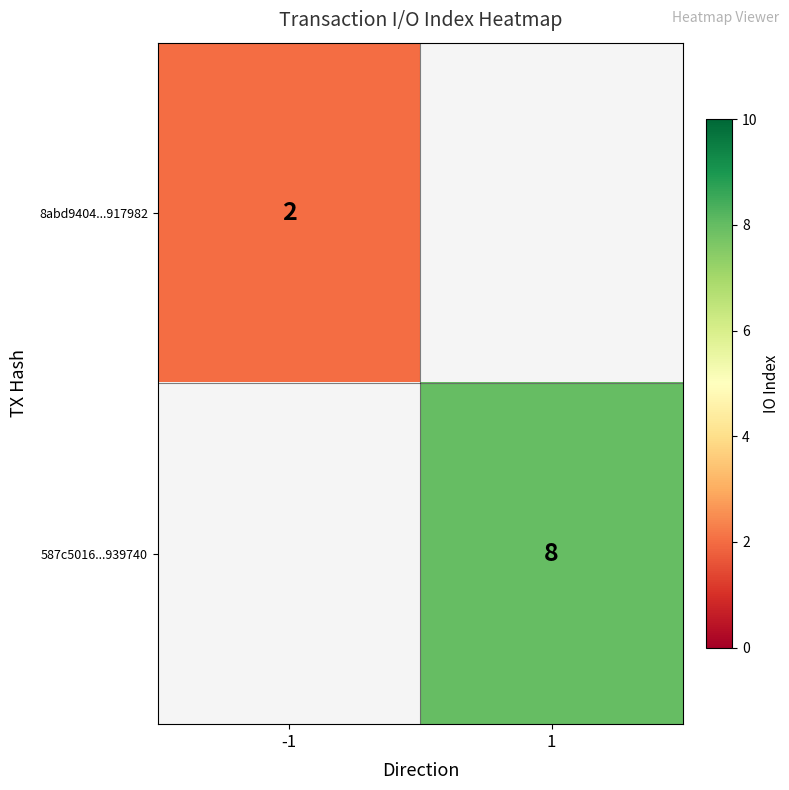

Is it true that 8abd9404...917982 equals 2 at -1?

True